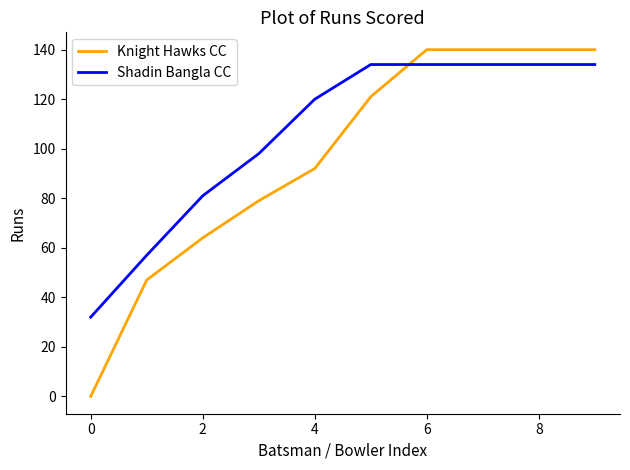

What is the difference between the maximum and minimum values in the Shadin Bangla CC series?

102